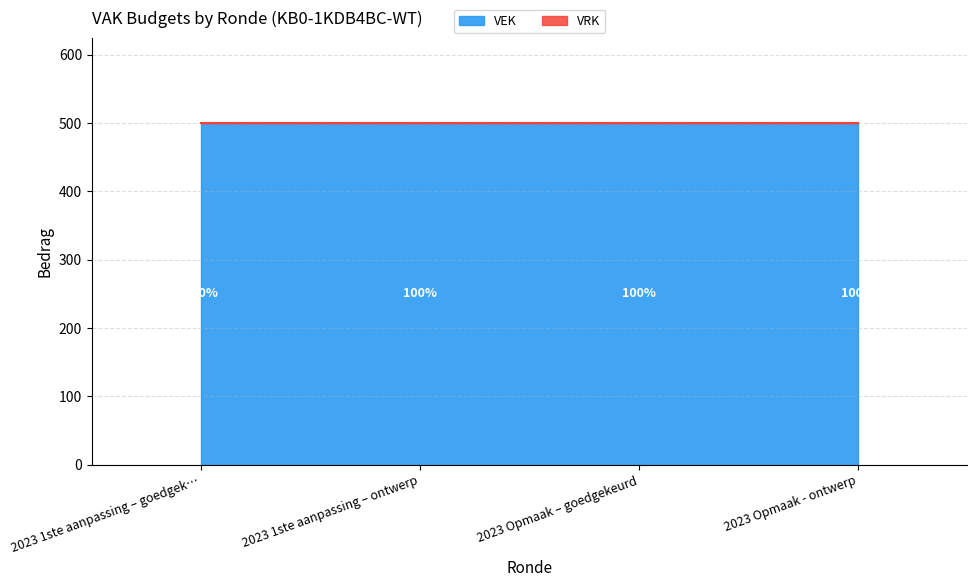

How many series are shown in this chart?

2